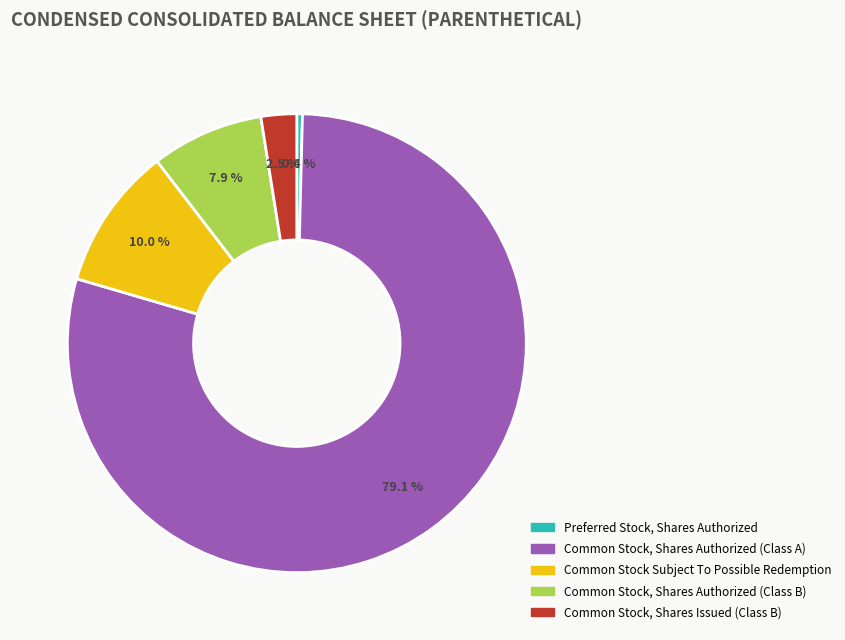

How many slices are in this pie chart?

5